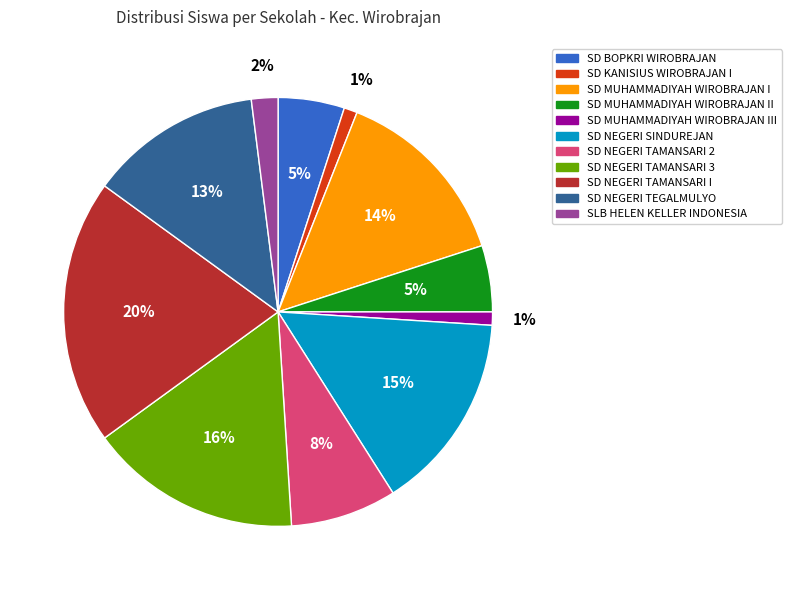

Is there a majority slice in this chart?

No